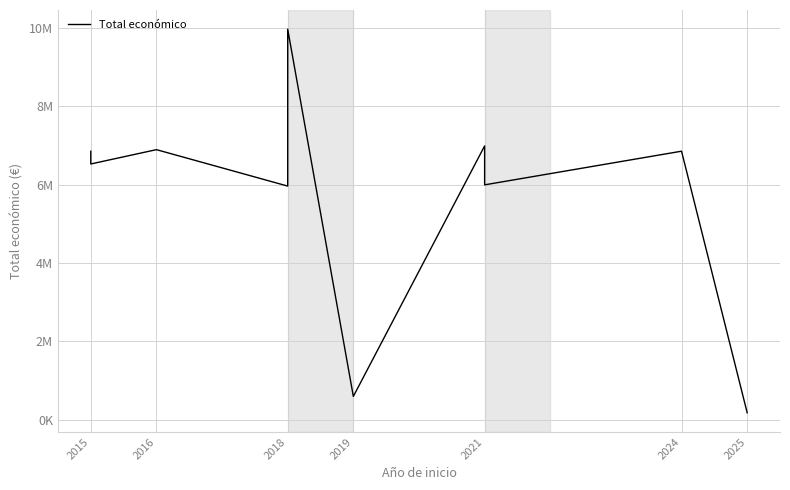

Reading left to right, list all the values displayed in this chart.

6850000	6526038	6891265	5962019	9963866	597896	6986278	5993562	6851903	181152